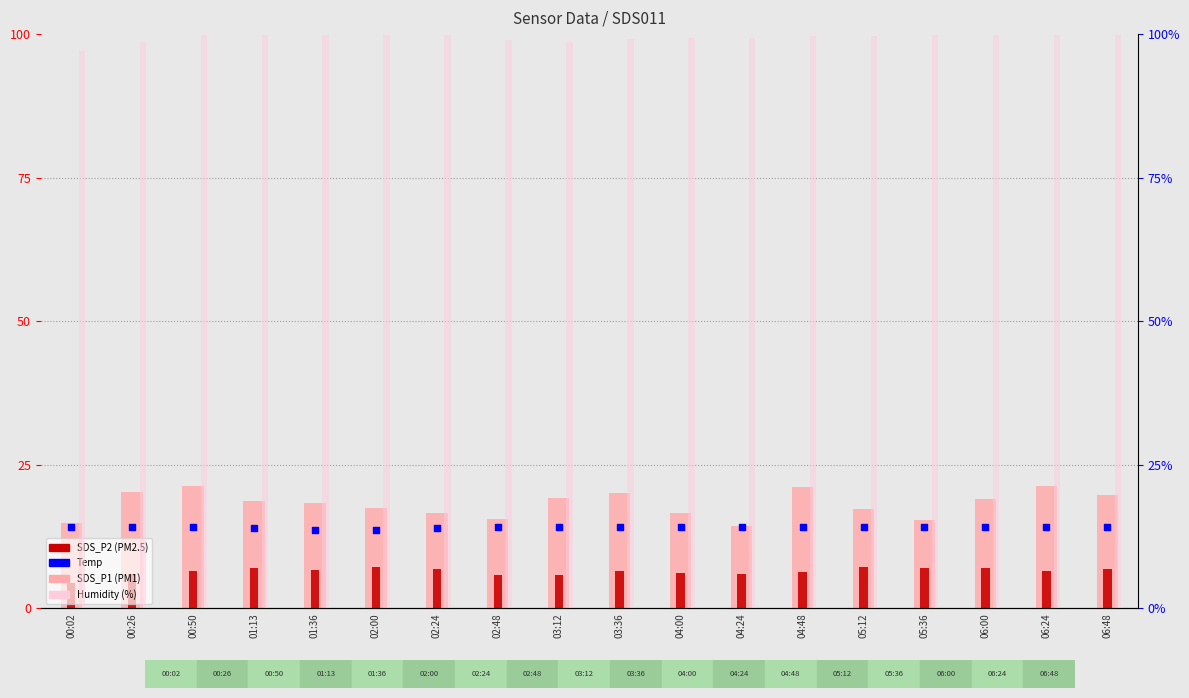

At which category is the sum across all series the highest?

00:50